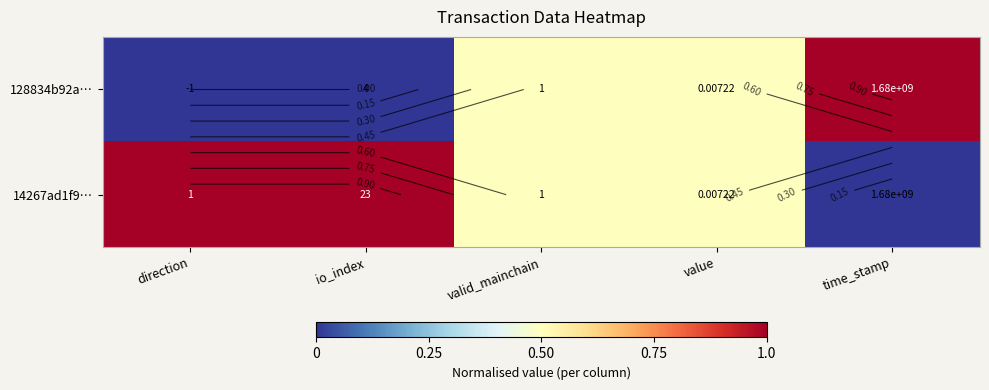

Which has a higher value, valid_mainchain or time_stamp?

time_stamp